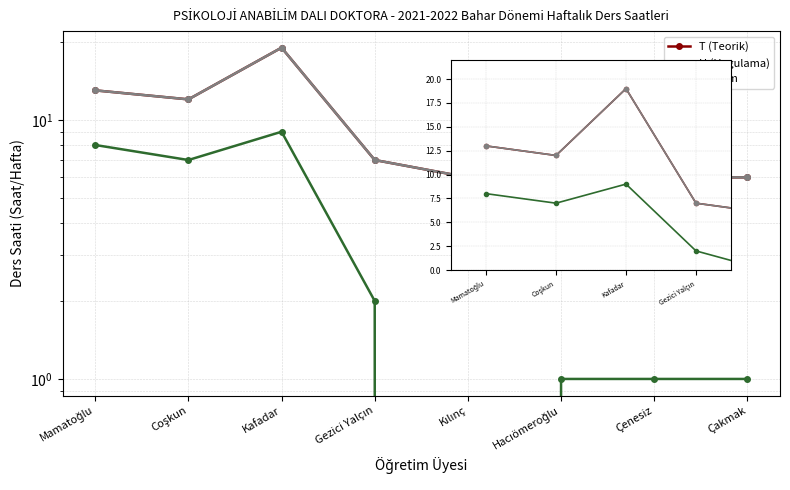

How many lines are shown in the chart?

3